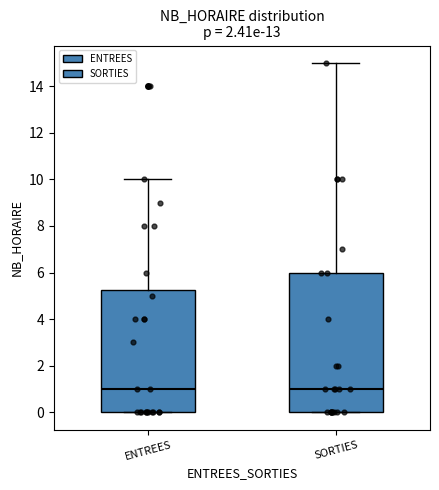

Reading left to right, transcribe this box plot: for each box, give where its median line is, the range the box spans, and where its two whiskers end, as read against the y-axis. The values are not printed on the chart, so give them approximately, as read against the axis.

ENTREES: median 1.0, box 0.0 to 5.2, whiskers 0.0 to 10.0
SORTIES: median 1.0, box 0.0 to 6.0, whiskers 0.0 to 15.0